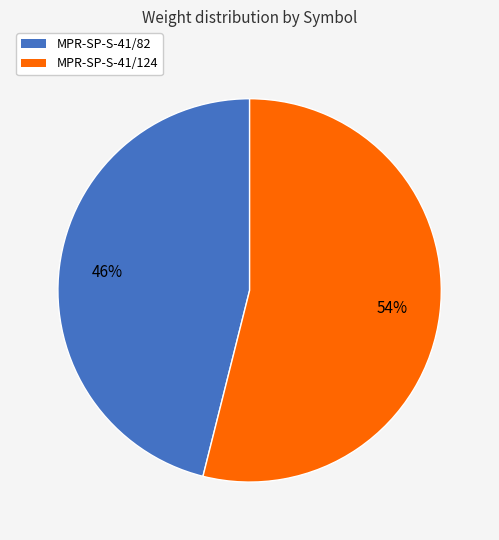

Between MPR-SP-S-41/124 and MPR-SP-S-41/82, which is larger?

MPR-SP-S-41/124